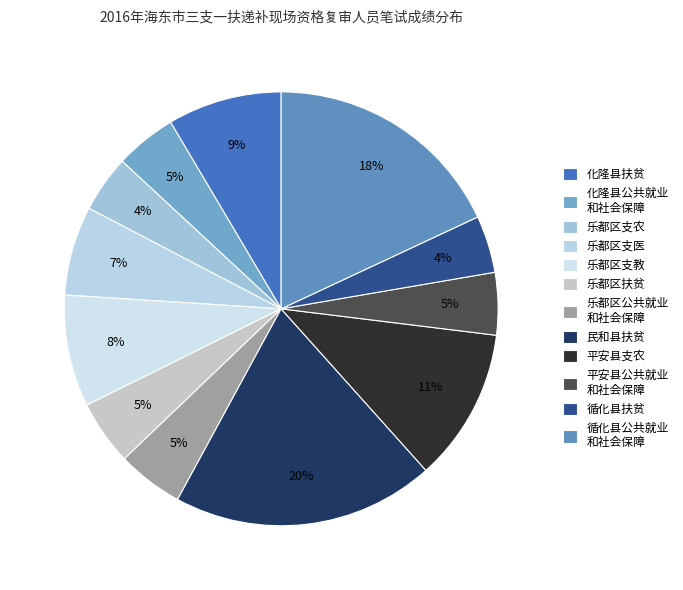

Count the number of slices in the pie.

12